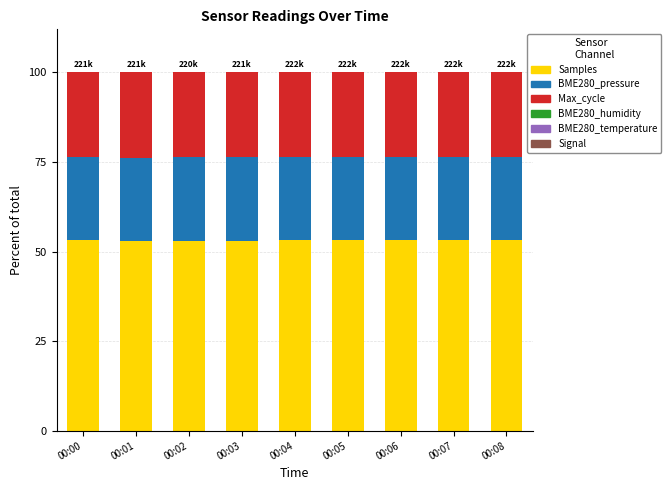

The Samples series shows 53.1 at 00:06. True or false?

True